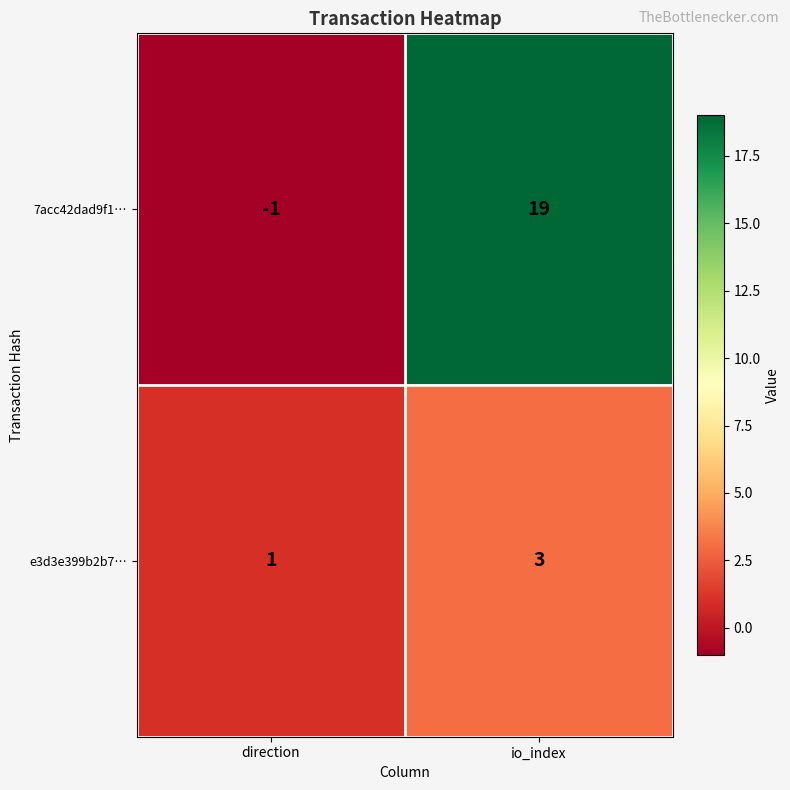

Which label corresponds to the largest value in the chart?

io_index